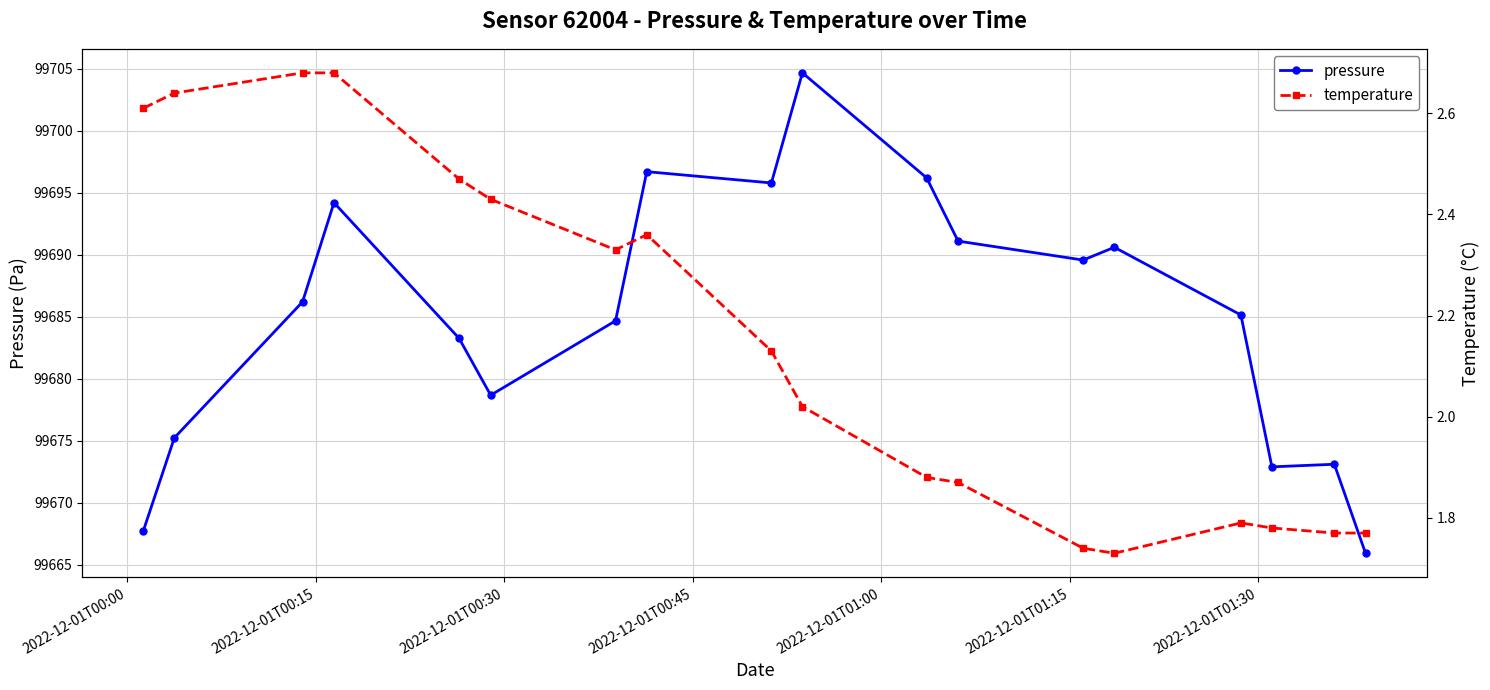

What is the lowest value of the pressure series?

99665.9